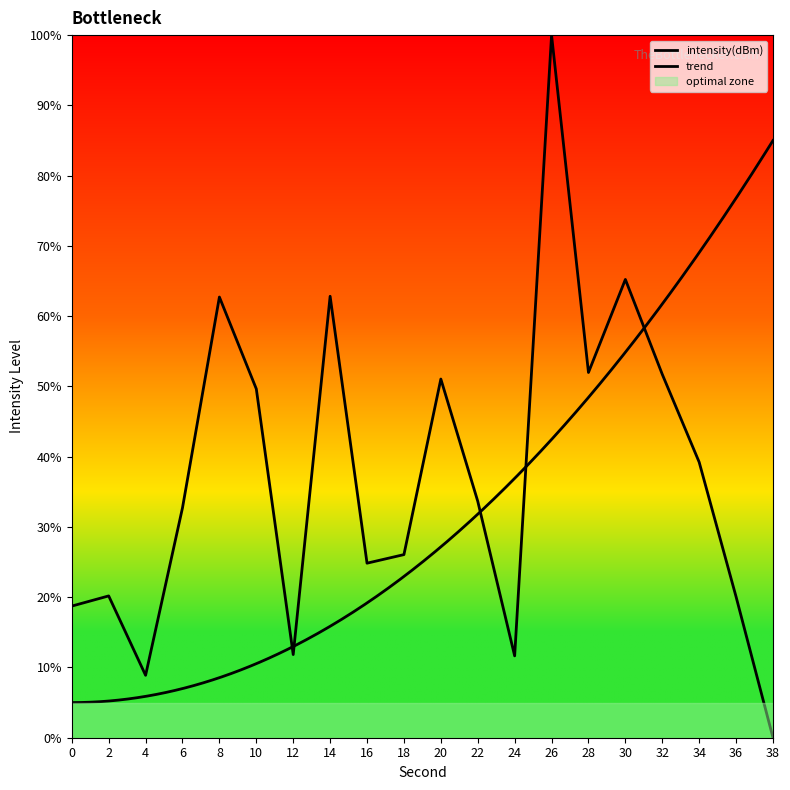

What is the ratio of the value at 24 to the value at 2?

0.6